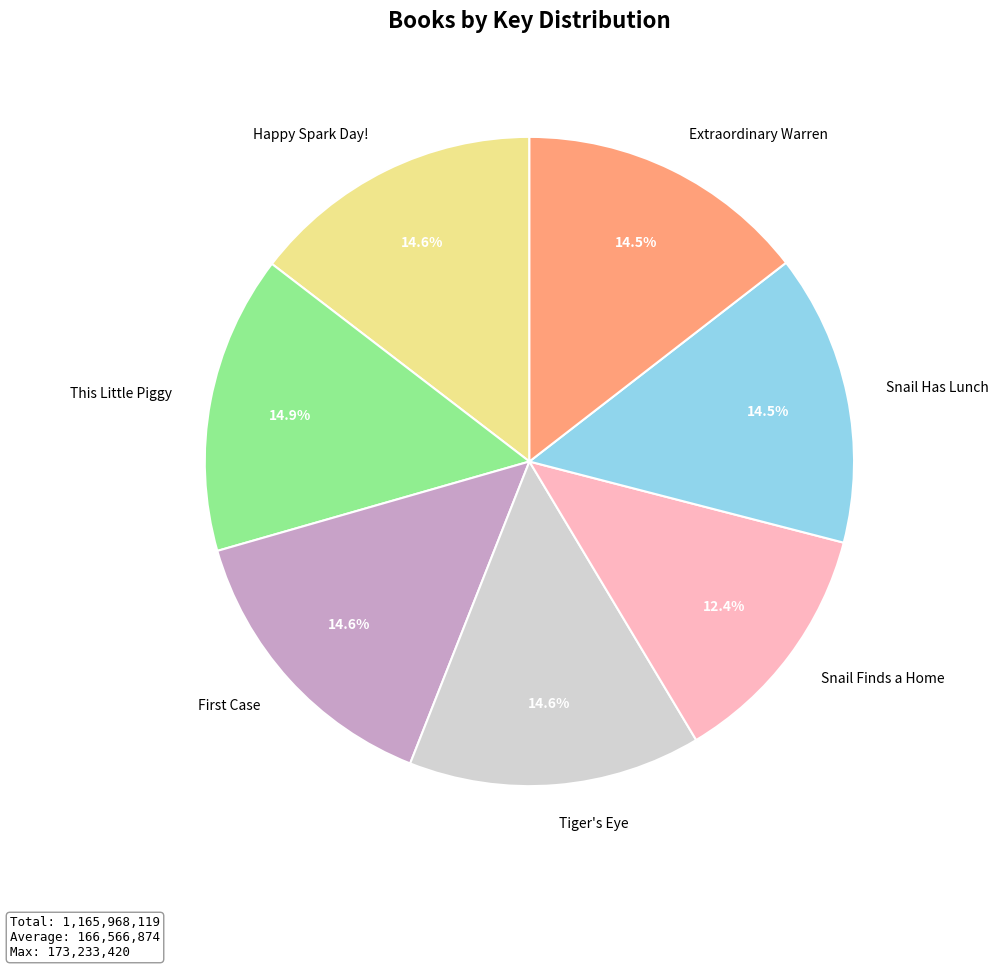

Which slice is the smallest?

Snail Finds a Home